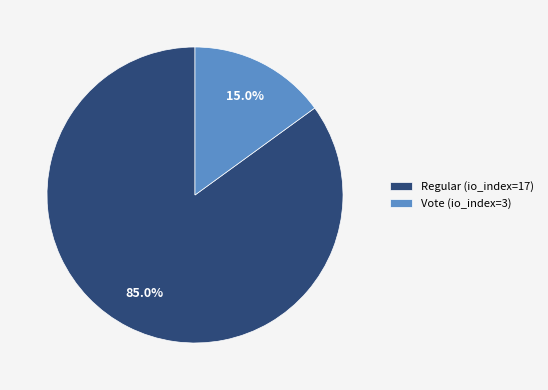

To the nearest percent, what is the combined percentage of Vote (io_index=3) and Regular (io_index=17)?

100%